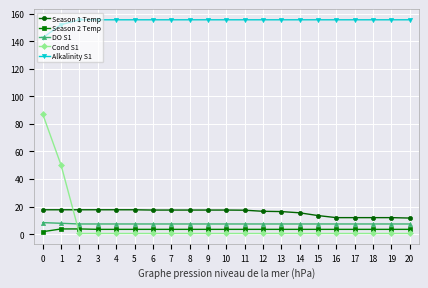

Which series has the widest spread of values?

Cond S1